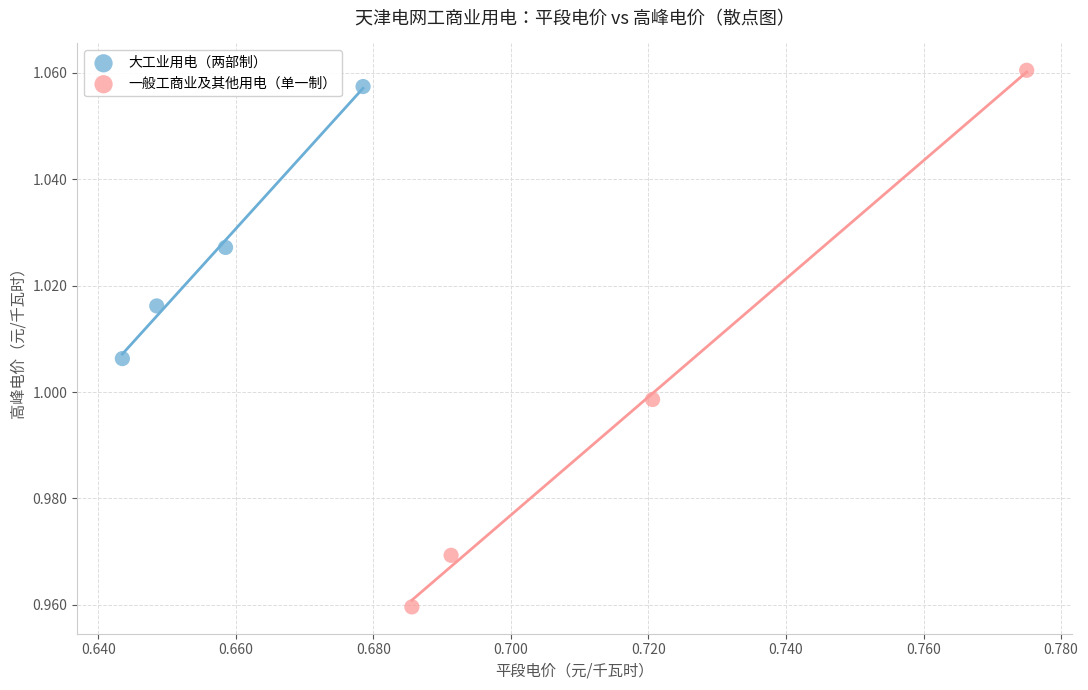

Which series contains the highest Y value?

一般工商业及其他用电（单一制）